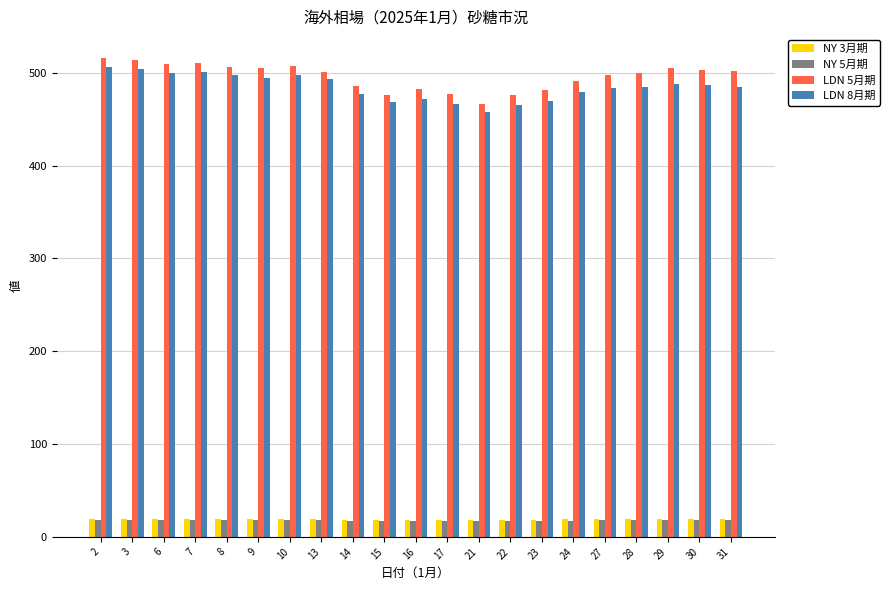

What is the total value across all series at 2?

1060.8